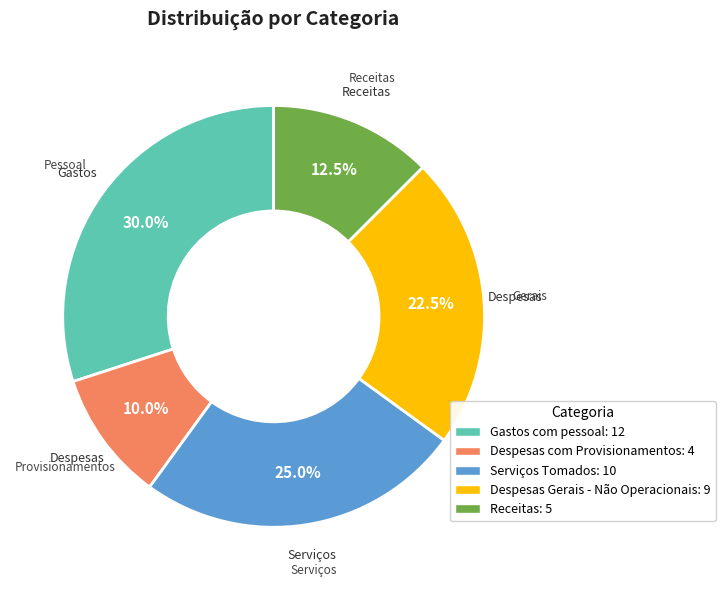

Does Despesas Gerais - Não Operacionais account for over 50% of the chart?

No